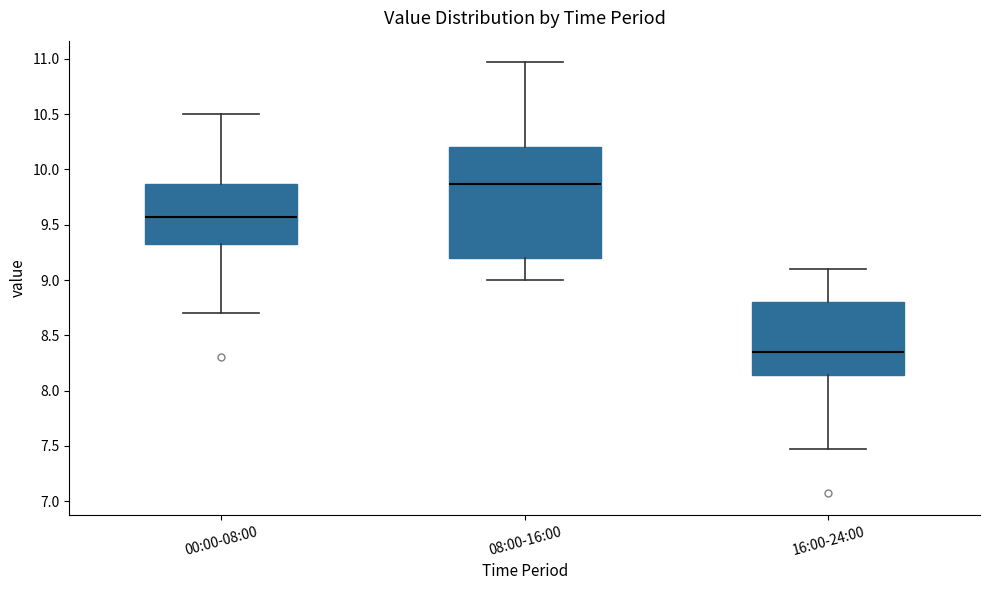

Where does the lower whisker of the box for 16:00-24:00 end on the y-axis? The values are not printed on the chart, so give them approximately, as read against the axis.

7.45